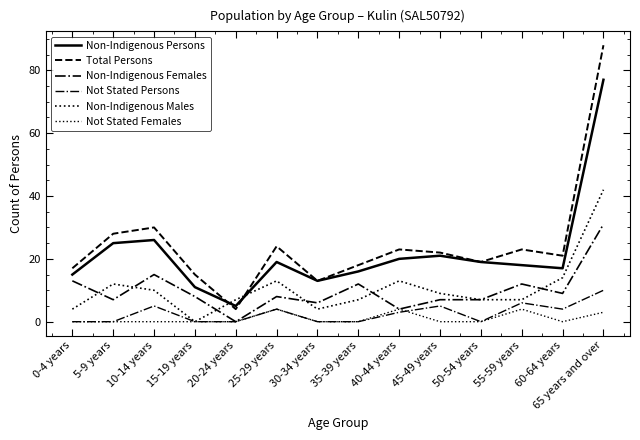

Where is the first local maximum for Non-Indigenous Persons?

10-14 years